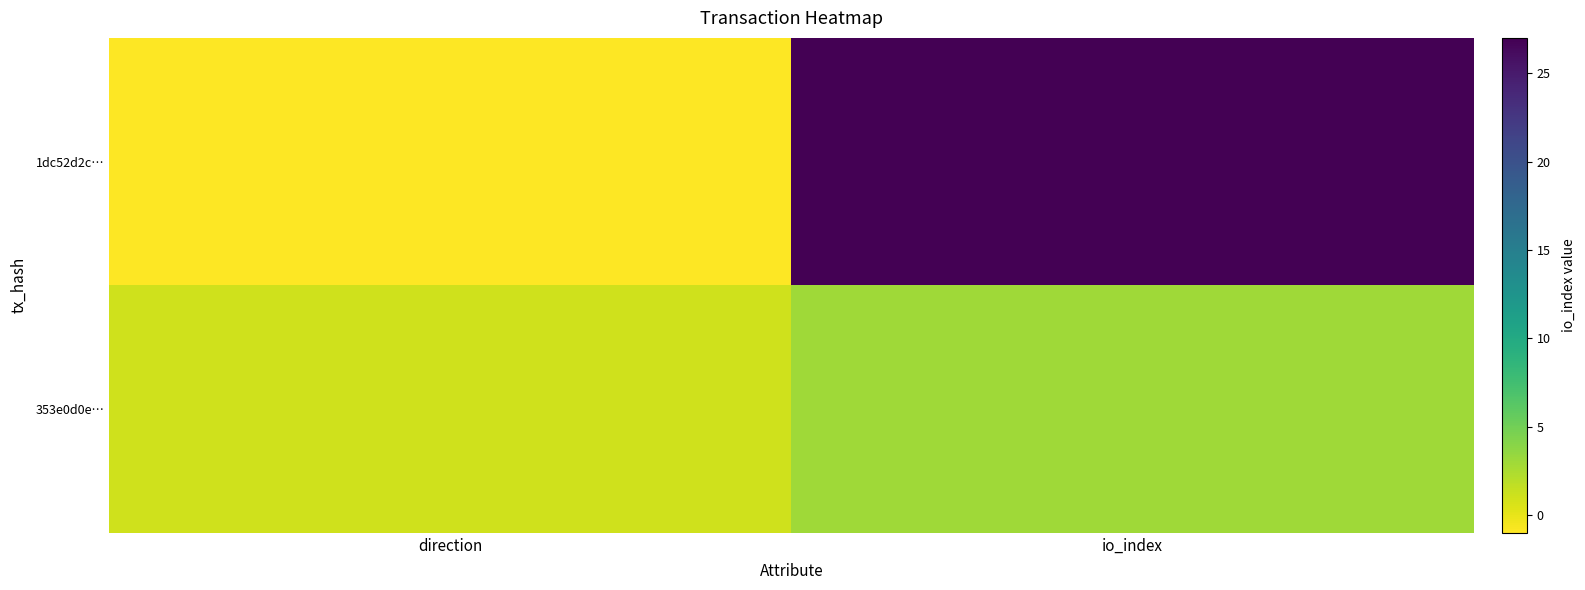

Which series changed the most between direction and io_index?

1dc52d2c…